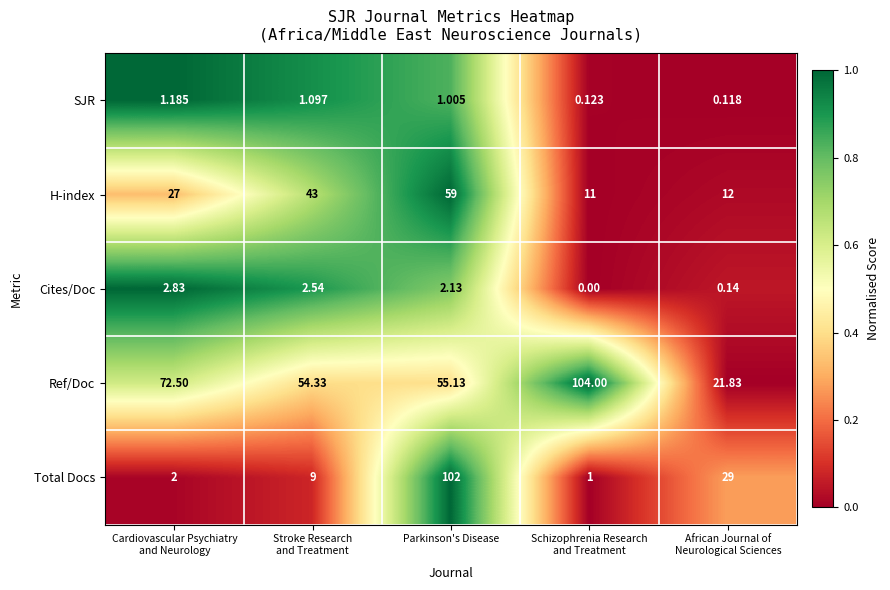

Between Parkinson's Disease and Schizophrenia Research
and Treatment, which series saw the biggest shift?

Total Docs